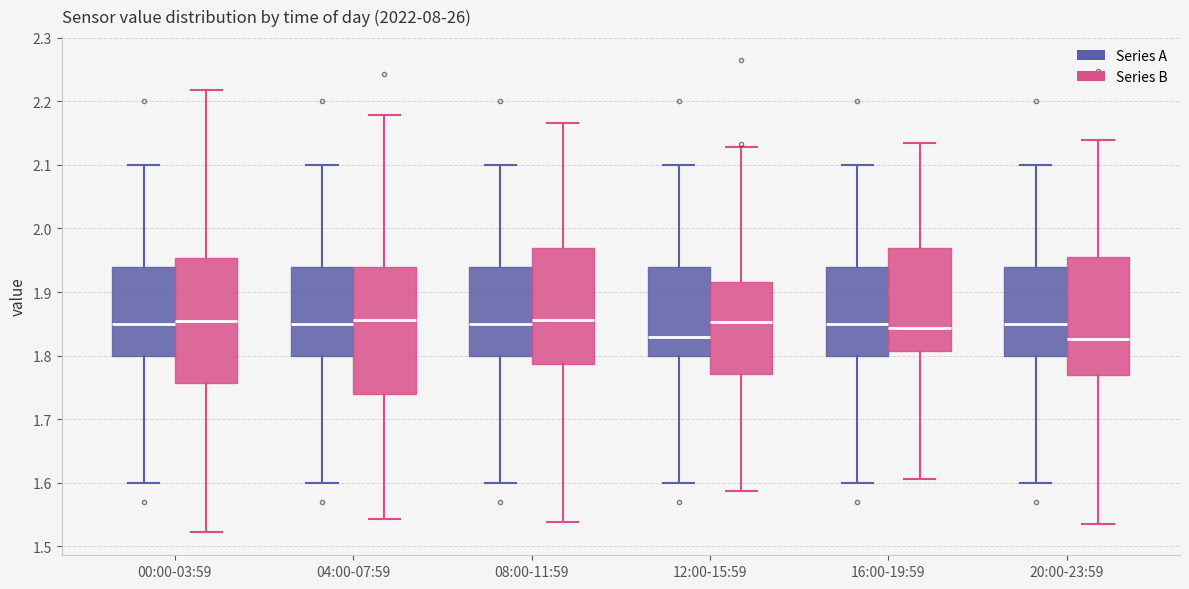

Reading left to right, transcribe this box plot: for each box, give where its median line is, the range the box spans, and where its two whiskers end, as read against the y-axis. The values are not printed on the chart, so give them approximately, as read against the axis.

00:00-03:59 (Series A): median 1.85, box 1.80 to 1.94, whiskers 1.60 to 2.10
00:00-03:59 (Series B): median 1.85, box 1.76 to 1.95, whiskers 1.52 to 2.22
04:00-07:59 (Series A): median 1.85, box 1.80 to 1.94, whiskers 1.60 to 2.10
04:00-07:59 (Series B): median 1.86, box 1.74 to 1.94, whiskers 1.54 to 2.18
08:00-11:59 (Series A): median 1.85, box 1.80 to 1.94, whiskers 1.60 to 2.10
08:00-11:59 (Series B): median 1.86, box 1.79 to 1.97, whiskers 1.54 to 2.17
12:00-15:59 (Series A): median 1.83, box 1.80 to 1.94, whiskers 1.60 to 2.10
12:00-15:59 (Series B): median 1.85, box 1.77 to 1.92, whiskers 1.59 to 2.13
16:00-19:59 (Series A): median 1.85, box 1.80 to 1.94, whiskers 1.60 to 2.10
16:00-19:59 (Series B): median 1.84, box 1.81 to 1.97, whiskers 1.61 to 2.13
20:00-23:59 (Series A): median 1.85, box 1.80 to 1.94, whiskers 1.60 to 2.10
20:00-23:59 (Series B): median 1.83, box 1.77 to 1.96, whiskers 1.53 to 2.14